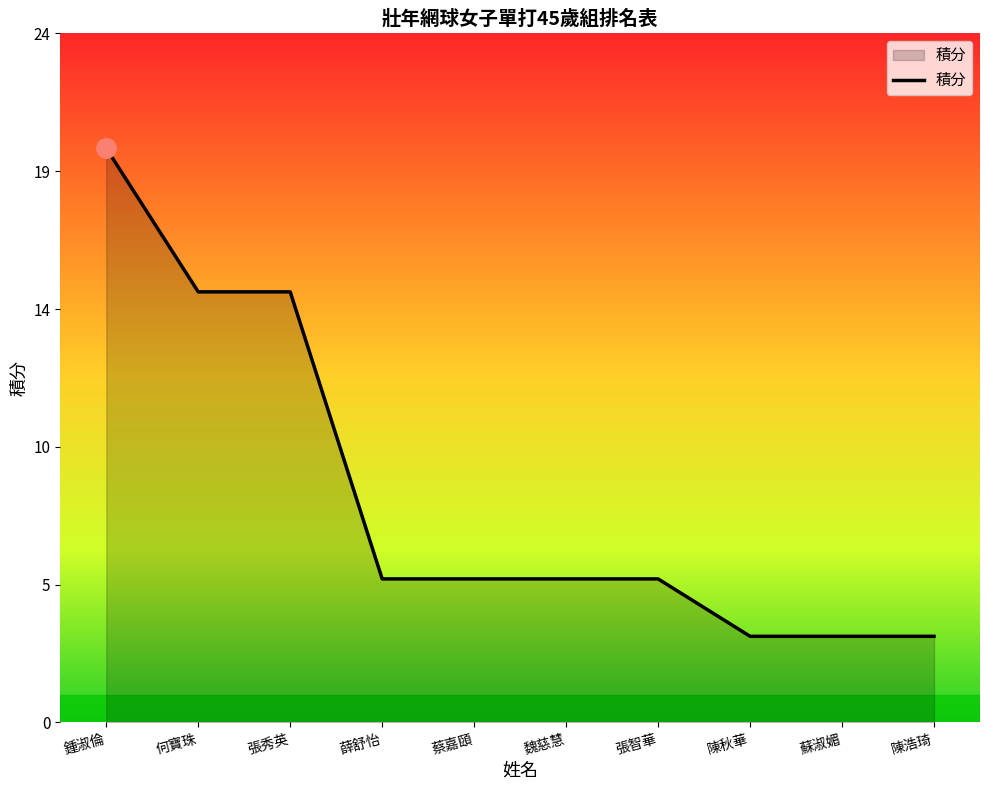

Rank the categories by value from highest to lowest.

鍾淑倫, 何寶珠, 張秀英, 薛舒怡, 蔡嘉頤, 魏慈慧, 張智華, 陳秋華, 蘇淑媚, 陳浩琦